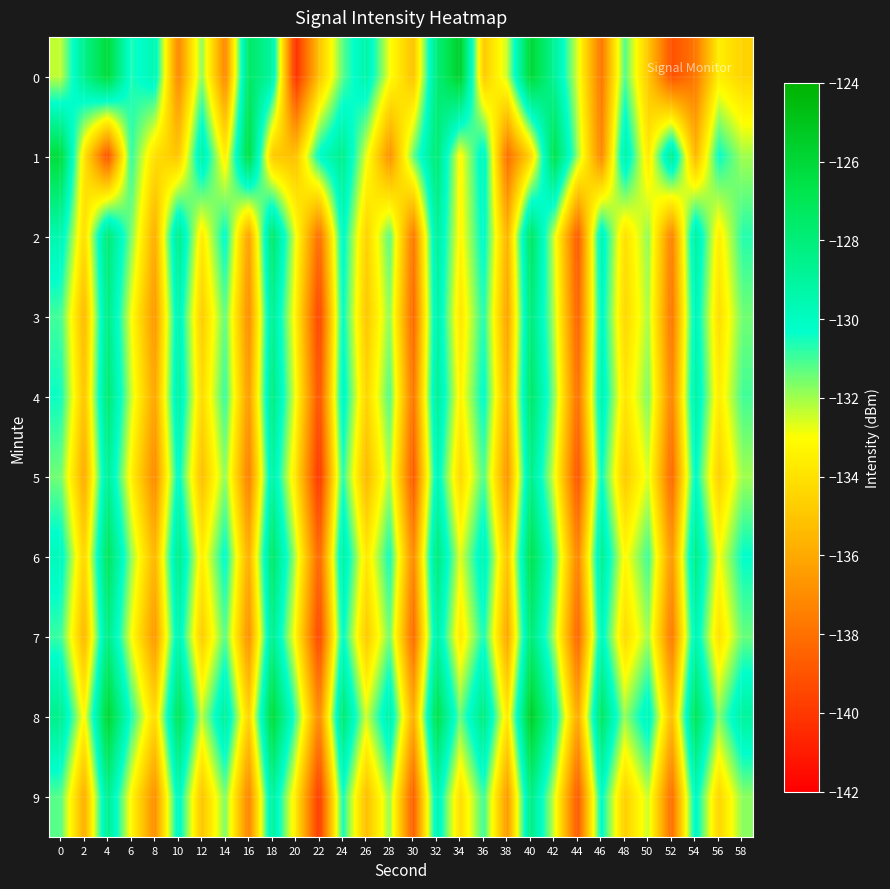

Reading left to right, transcribe all the data shown in this chart.

0: 0=-132.4	2=-128.5	4=-126.1	6=-130.6	8=-129.6	10=-137.2	12=-131.8	14=-137.2	16=-127.4	18=-129.0	20=-140.3	22=-135.1	24=-131.3	26=-129.3	28=-132.9	30=-135.1	32=-128.0	34=-125.5	36=-134.9	38=-132.4	40=-125.9	42=-128.8	44=-132.6	46=-137.8	48=-131.2	50=-134.9	52=-139.2	54=-137.8	56=-133.6	58=-134.5
1: 0=-126.2	2=-133.9	4=-139.2	6=-130.8	8=-134.1	10=-135.0	12=-129.1	14=-133.6	16=-126.3	18=-134.9	20=-135.2	22=-130.1	24=-128.5	26=-132.7	28=-136.9	30=-131.4	32=-127.8	34=-133.2	36=-129.6	38=-138.1	40=-134.5	42=-126.7	44=-131.9	46=-137.3	48=-129.1	50=-133.8	52=-128.4	54=-135.6	56=-130.3	58=-132.0
2: 0=-129.5	2=-134.2	4=-127.8	6=-131.6	8=-135.9	10=-128.3	12=-133.7	14=-130.1	16=-136.4	18=-127.5	20=-132.8	22=-138.2	24=-129.9	26=-134.6	28=-131.2	30=-137.8	32=-128.7	34=-133.3	36=-130.0	38=-135.7	40=-127.2	42=-132.5	44=-138.9	46=-129.4	48=-134.1	50=-131.8	52=-137.5	54=-128.9	56=-133.6	58=-130.7
3: 0=-131.0	2=-135.5	4=-128.2	6=-132.9	8=-136.7	10=-129.4	12=-134.8	14=-131.3	16=-137.1	18=-128.6	20=-133.4	22=-139.7	24=-130.2	26=-135.0	28=-131.8	30=-138.4	32=-129.1	34=-133.9	36=-130.6	38=-136.3	40=-127.9	42=-132.2	44=-138.6	46=-129.8	48=-134.4	50=-132.1	52=-137.9	54=-129.5	56=-134.2	58=-131.5
4: 0=-130.4	2=-135.1	4=-127.7	6=-132.4	8=-136.2	10=-129.0	12=-134.3	14=-130.8	16=-136.6	18=-128.1	20=-132.9	22=-139.2	24=-129.7	26=-134.5	28=-131.1	30=-137.9	32=-128.6	34=-133.4	36=-130.1	38=-135.8	40=-127.4	42=-131.7	44=-138.1	46=-129.3	48=-133.9	50=-131.6	52=-137.4	54=-129.0	56=-133.7	58=-131.0
5: 0=-131.5	2=-136.0	4=-128.7	6=-133.4	8=-137.2	10=-130.0	12=-135.3	14=-131.8	16=-137.6	18=-129.1	20=-133.9	22=-140.2	24=-130.7	26=-135.5	28=-132.1	30=-138.9	32=-129.6	34=-134.4	36=-131.1	38=-136.8	40=-128.4	42=-132.7	44=-139.1	46=-130.3	48=-134.9	50=-132.6	52=-138.4	54=-130.0	56=-134.7	58=-132.0
6: 0=-129.8	2=-134.5	4=-127.1	6=-131.8	8=-135.6	10=-128.3	12=-133.6	14=-130.1	16=-135.9	18=-127.4	20=-132.2	22=-138.5	24=-129.0	26=-133.8	28=-130.4	30=-137.2	32=-127.9	34=-132.7	36=-129.4	38=-135.1	40=-126.7	42=-131.0	44=-137.4	46=-128.6	48=-133.2	50=-130.9	52=-136.7	54=-128.3	56=-133.0	58=-130.3
7: 0=-130.9	2=-135.6	4=-128.2	6=-132.9	8=-136.7	10=-129.4	12=-134.8	14=-131.2	16=-137.0	18=-128.5	20=-133.3	22=-139.6	24=-130.1	26=-134.9	28=-131.5	30=-138.3	32=-129.0	34=-133.8	36=-130.5	38=-136.2	40=-127.8	42=-132.1	44=-138.5	46=-129.7	48=-134.3	50=-132.0	52=-137.8	54=-129.4	56=-134.1	58=-131.4
8: 0=-128.5	2=-133.2	4=-125.8	6=-130.5	8=-134.3	10=-127.0	12=-132.3	14=-128.8	16=-134.6	18=-126.1	20=-130.9	22=-137.2	24=-127.7	26=-132.5	28=-129.1	30=-135.9	32=-126.6	34=-131.4	36=-128.1	38=-133.8	40=-125.4	42=-129.7	44=-136.1	46=-127.3	48=-131.9	50=-129.6	52=-135.4	54=-127.0	56=-131.7	58=-129.0
9: 0=-131.2	2=-135.9	4=-128.5	6=-133.2	8=-137.0	10=-129.7	12=-135.1	14=-131.6	16=-137.4	18=-128.9	20=-133.7	22=-140.0	24=-130.5	26=-135.3	28=-131.9	30=-138.7	32=-129.4	34=-134.2	36=-130.9	38=-136.6	40=-128.2	42=-132.5	44=-138.9	46=-130.1	48=-134.7	50=-132.4	52=-138.2	54=-129.8	56=-134.5	58=-131.8